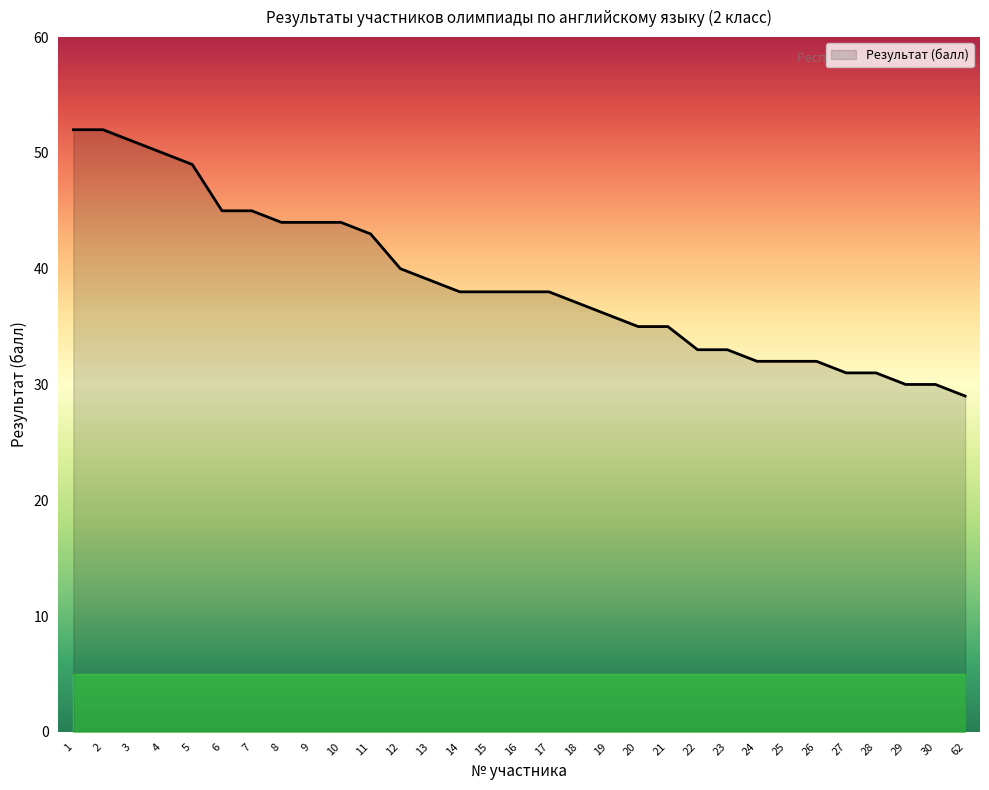

What value does the data have at 13?

39